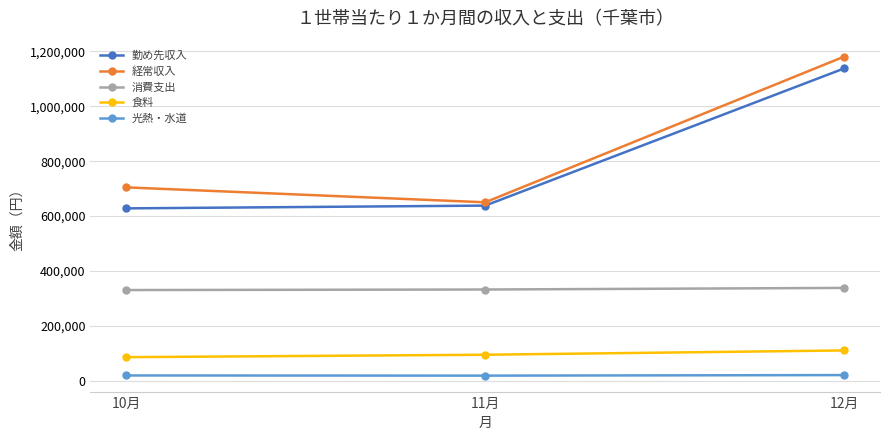

Which series changed the most between 11月 and 12月?

経常収入